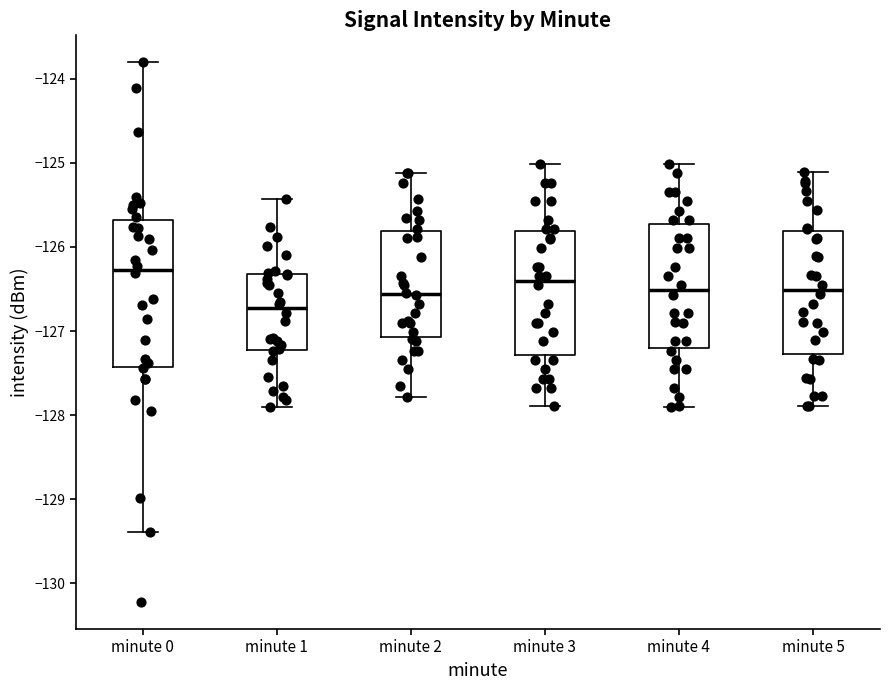

Reading left to right, read every box against the y-axis: the position of its median line, the range the box covers, and the ends of its whiskers. The values are not printed on the chart, so give them approximately, as read against the axis.

minute 0: median -126.3, box -127.4 to -125.7, whiskers -129.4 to -123.8
minute 1: median -126.7, box -127.2 to -126.3, whiskers -127.9 to -125.4
minute 2: median -126.6, box -127.1 to -125.8, whiskers -127.8 to -125.1
minute 3: median -126.4, box -127.3 to -125.8, whiskers -127.9 to -125.0
minute 4: median -126.5, box -127.2 to -125.7, whiskers -127.9 to -125.0
minute 5: median -126.5, box -127.3 to -125.8, whiskers -127.9 to -125.1